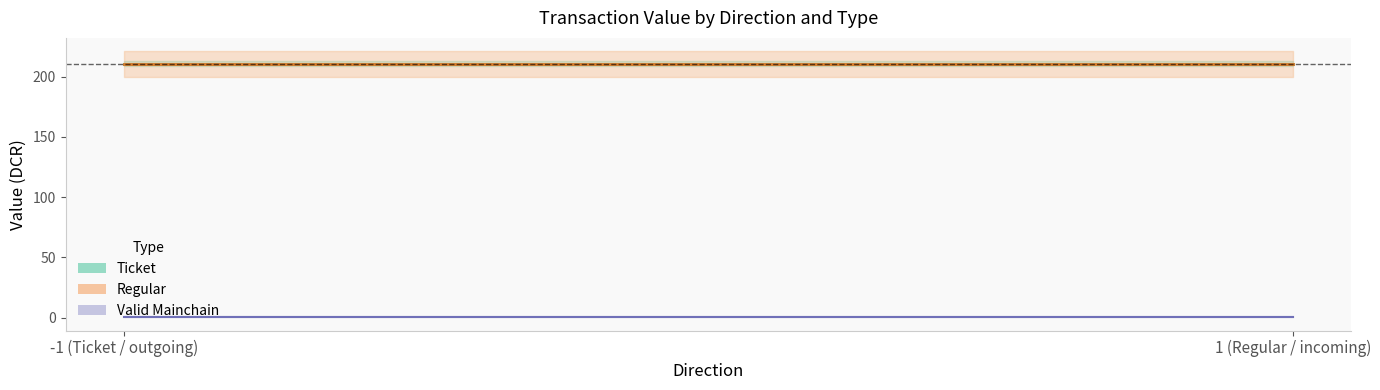

True or false: value and io_index cross at least once.

False